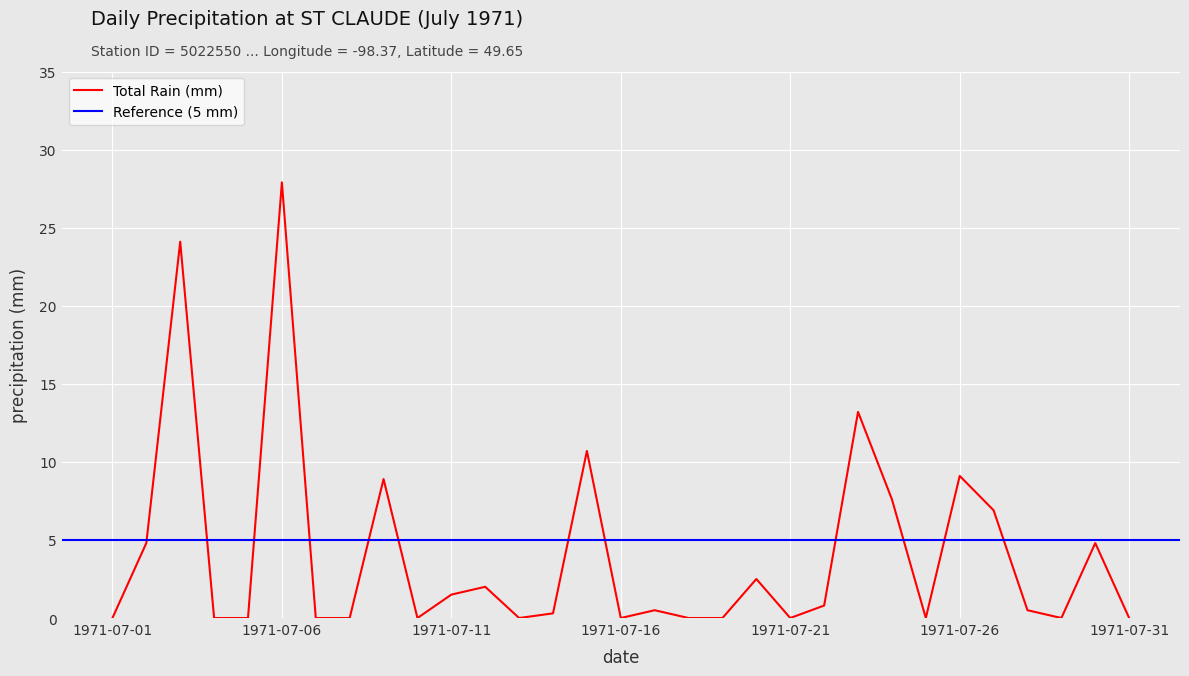

List the labels in order of value, largest first.

1971-07-06, 1971-07-03, 1971-07-23, 1971-07-15, 1971-07-26, 1971-07-09, 1971-07-24, 1971-07-27, 1971-07-02, 1971-07-30, 1971-07-20, 1971-07-12, 1971-07-11, 1971-07-22, 1971-07-17, 1971-07-28, 1971-07-14, 1971-07-01, 1971-07-04, 1971-07-05, 1971-07-07, 1971-07-08, 1971-07-10, 1971-07-13, 1971-07-16, 1971-07-18, 1971-07-19, 1971-07-21, 1971-07-25, 1971-07-29, 1971-07-31